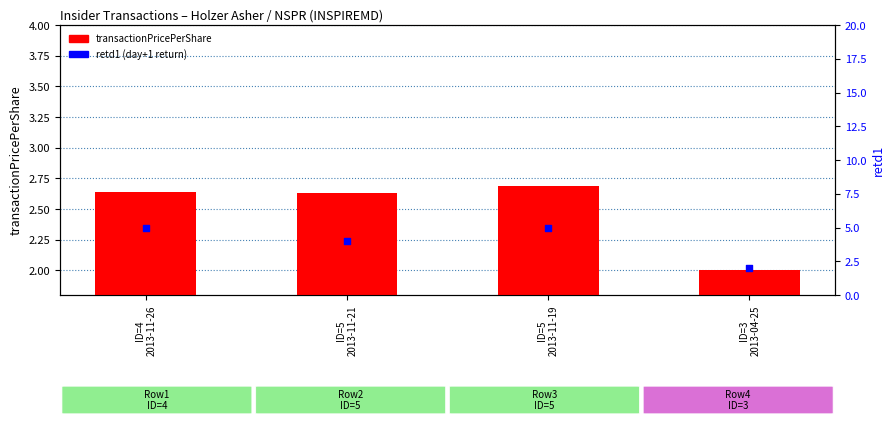

What are all the series names shown in the legend?

transactionPricePerShare, retd1